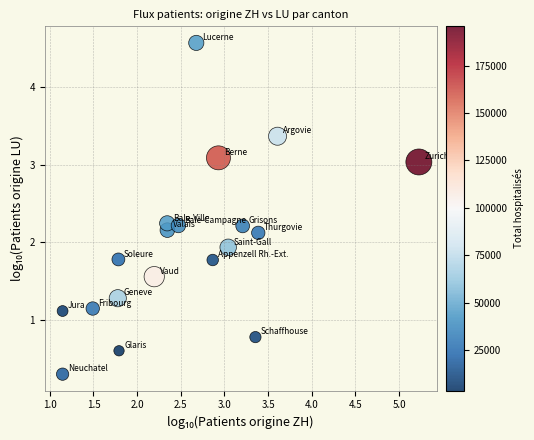

What Y value in the scatter plot is closest to 2?

1.9